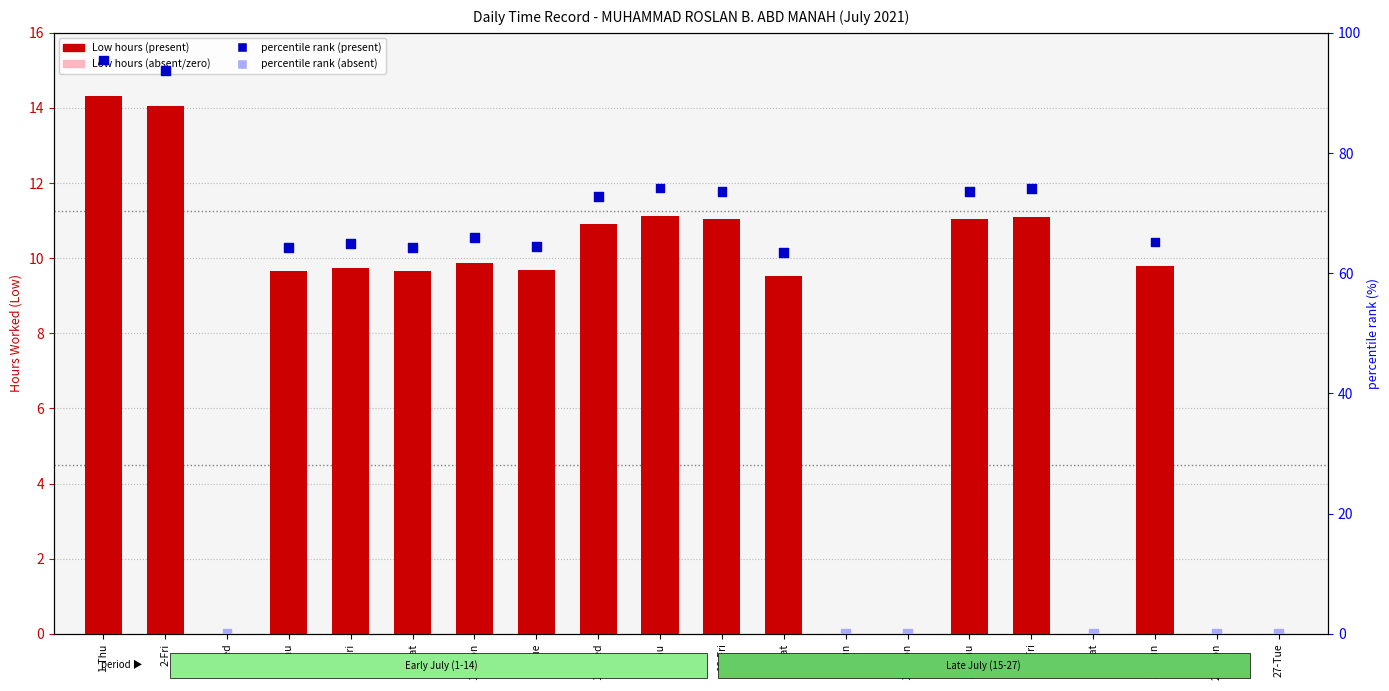

Which series has the widest spread of Y values?

percentile rank within the sample